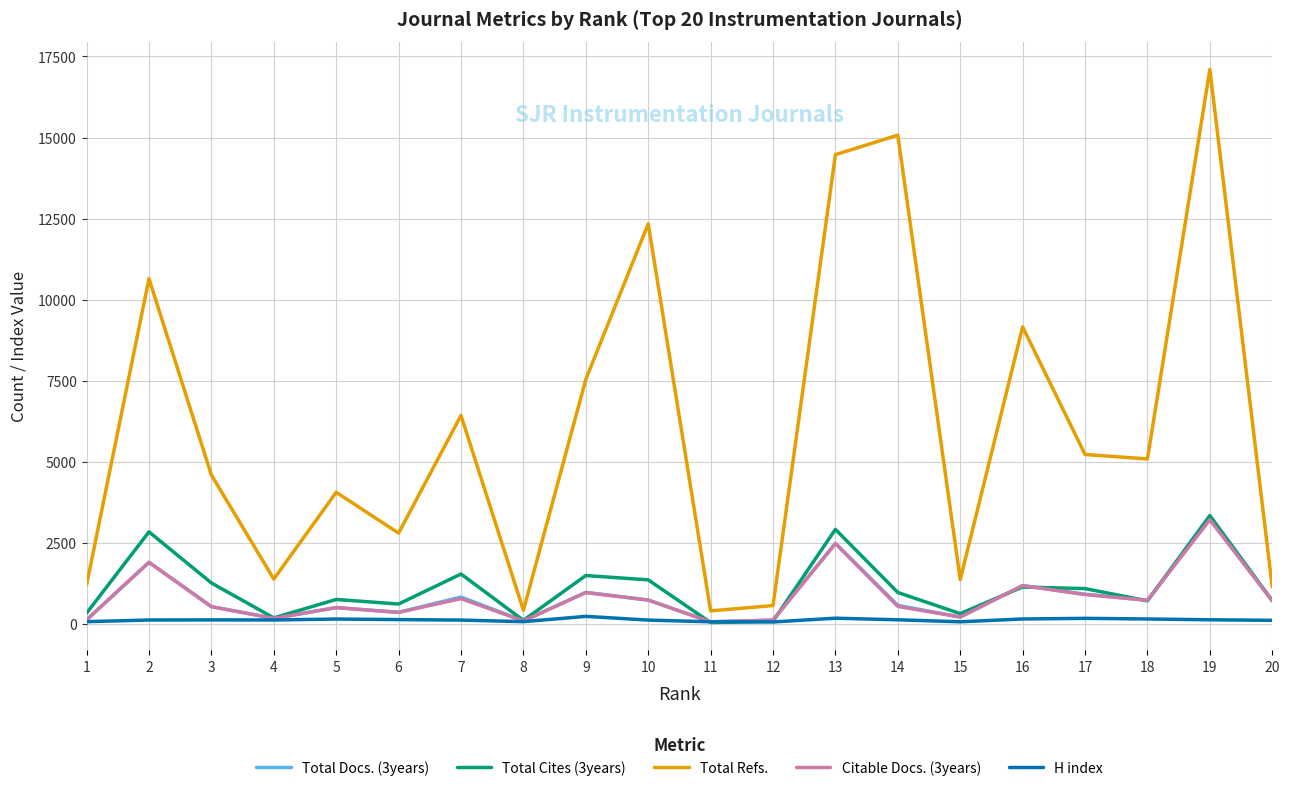

How many values in the H index series are below 128?

10